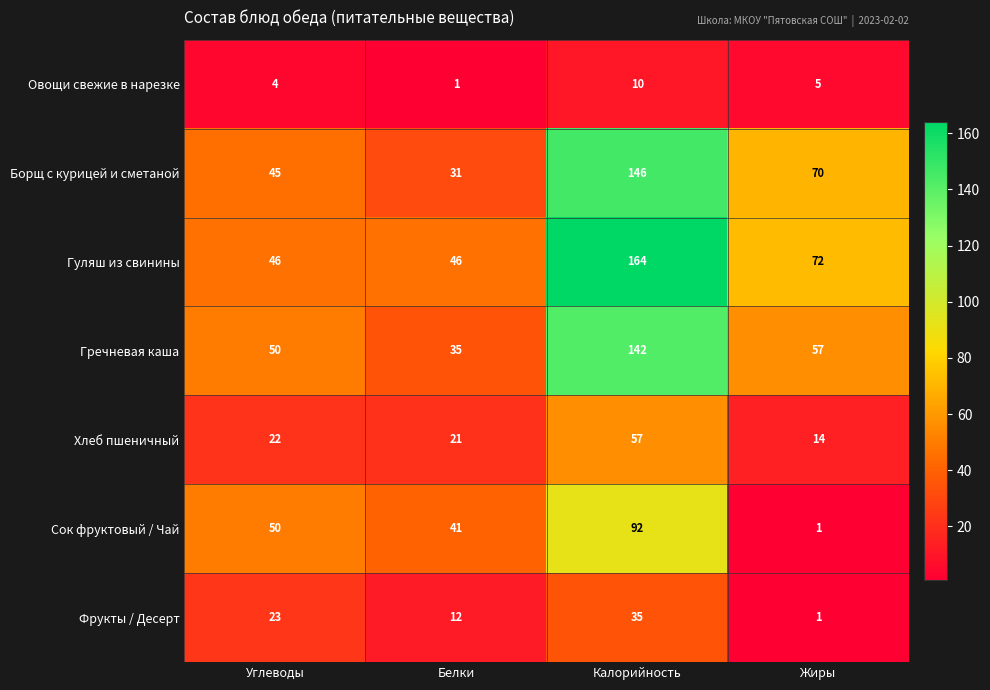

Is it true that Гречневая каша equals 20 at Белки?

False